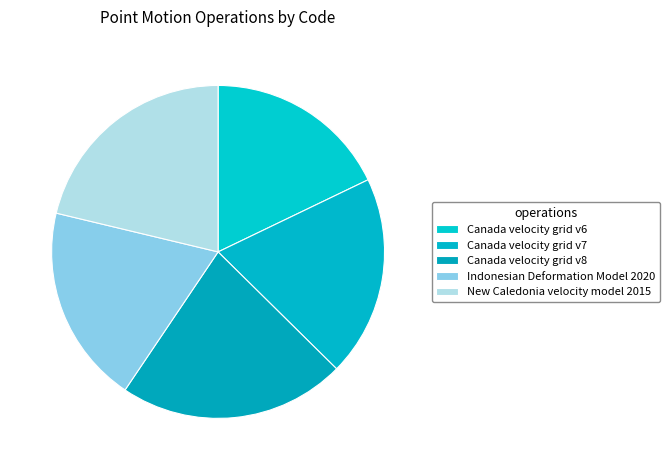

True or false: New Caledonia velocity model 2015 accounts for 21% of the total.

True